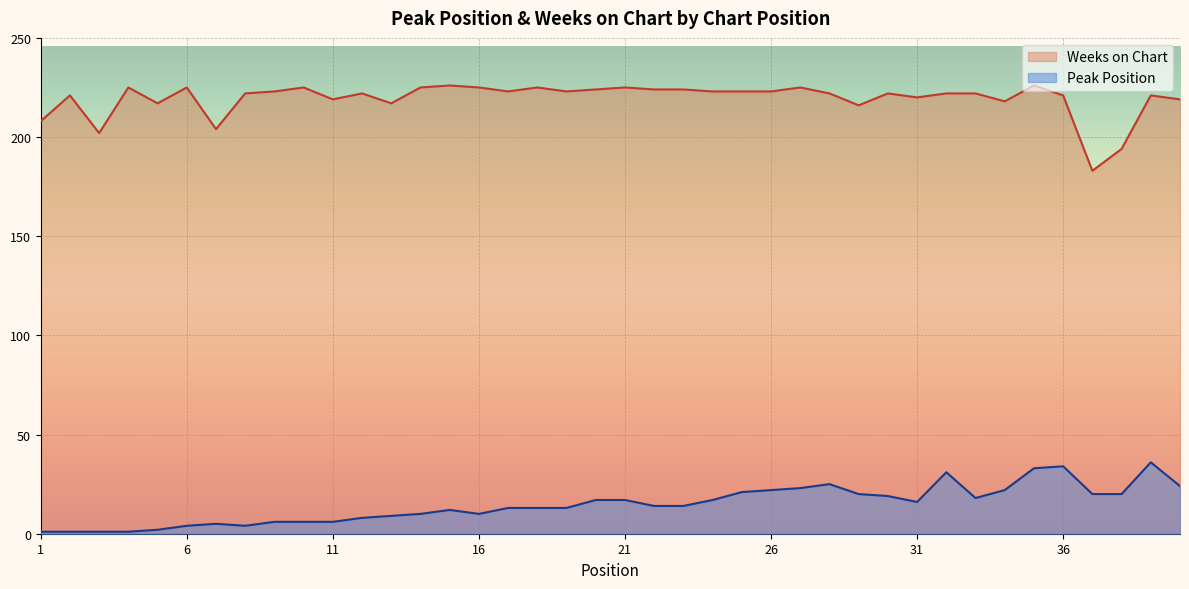

Where is Peak Position nearest to the value 18?

33